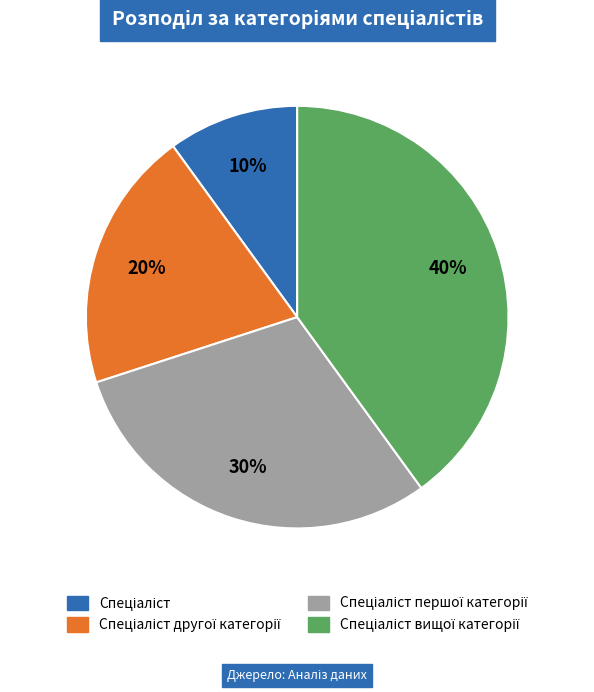

Count the number of slices in the pie.

4